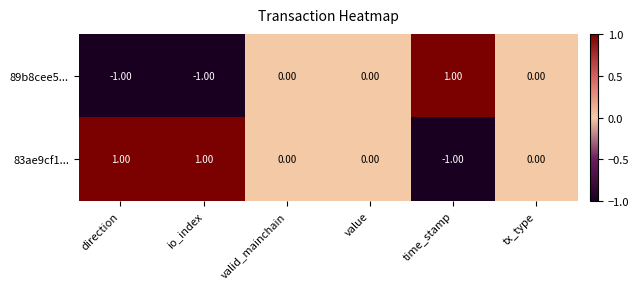

Which category has the lowest value in the 83ae9cf1... series?

time_stamp